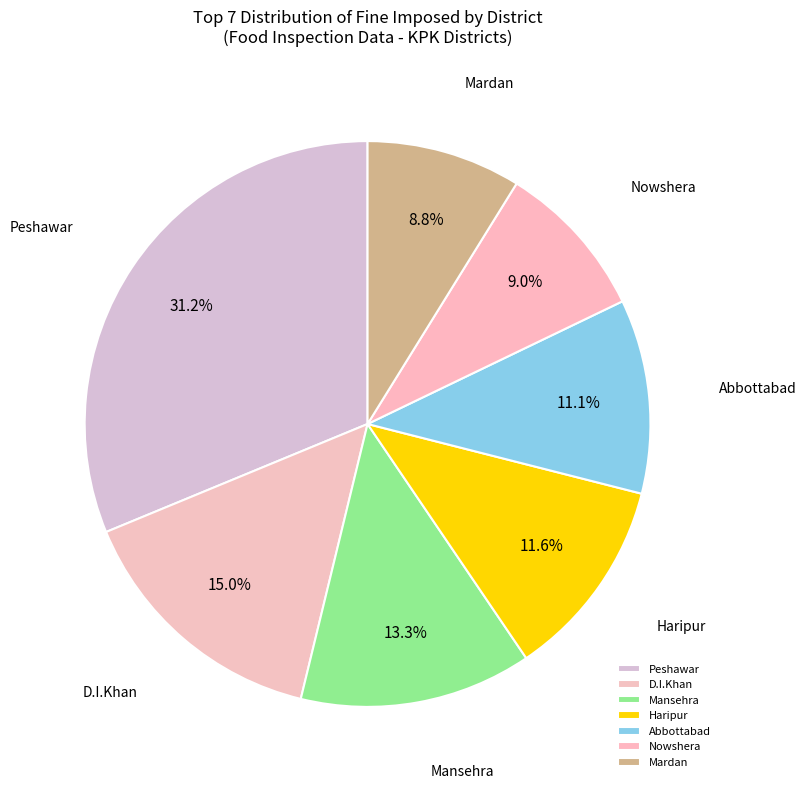

Which has a higher value, D.I.Khan or Haripur?

D.I.Khan